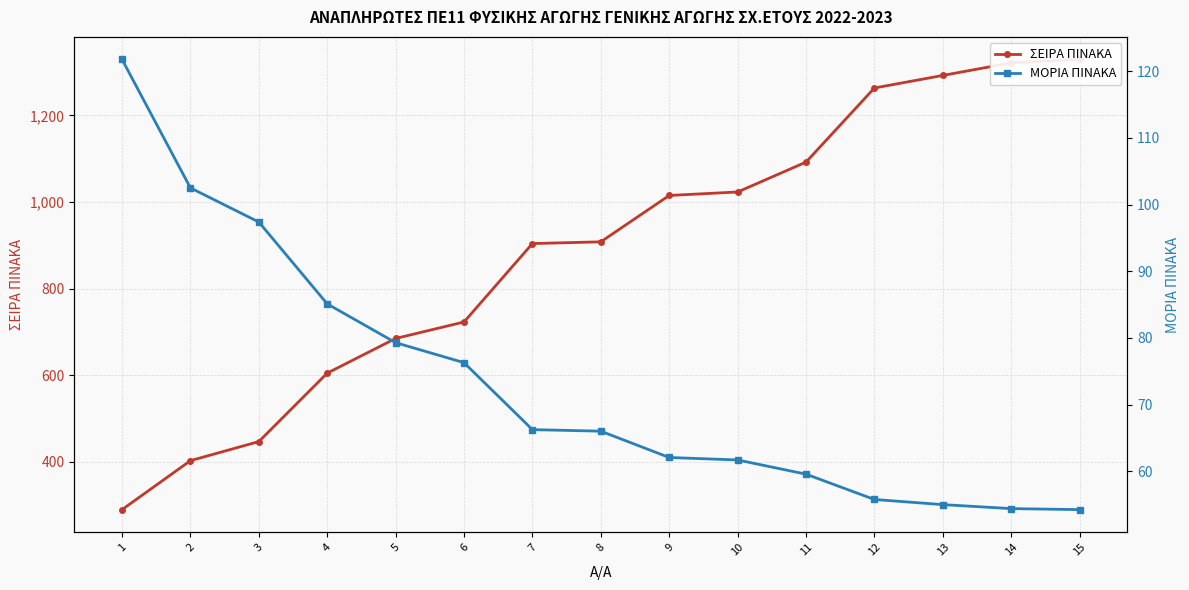

Which series has the widest spread of values?

ΣΕΙΡΑ ΠΙΝΑΚΑ